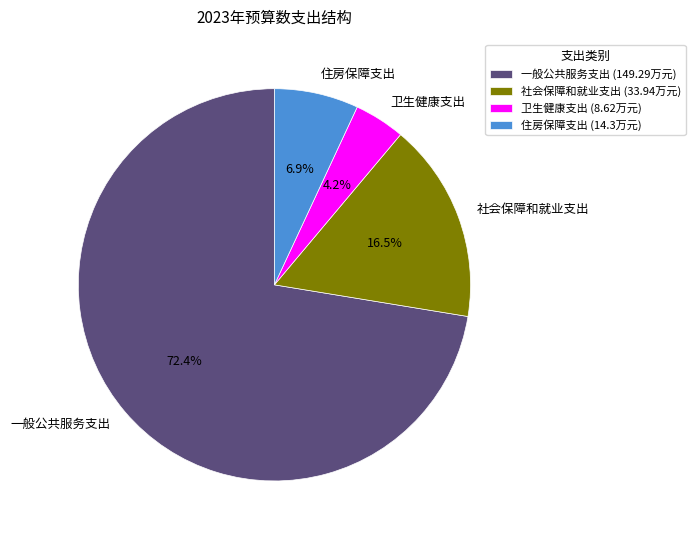

Which slice is the largest?

一般公共服务支出